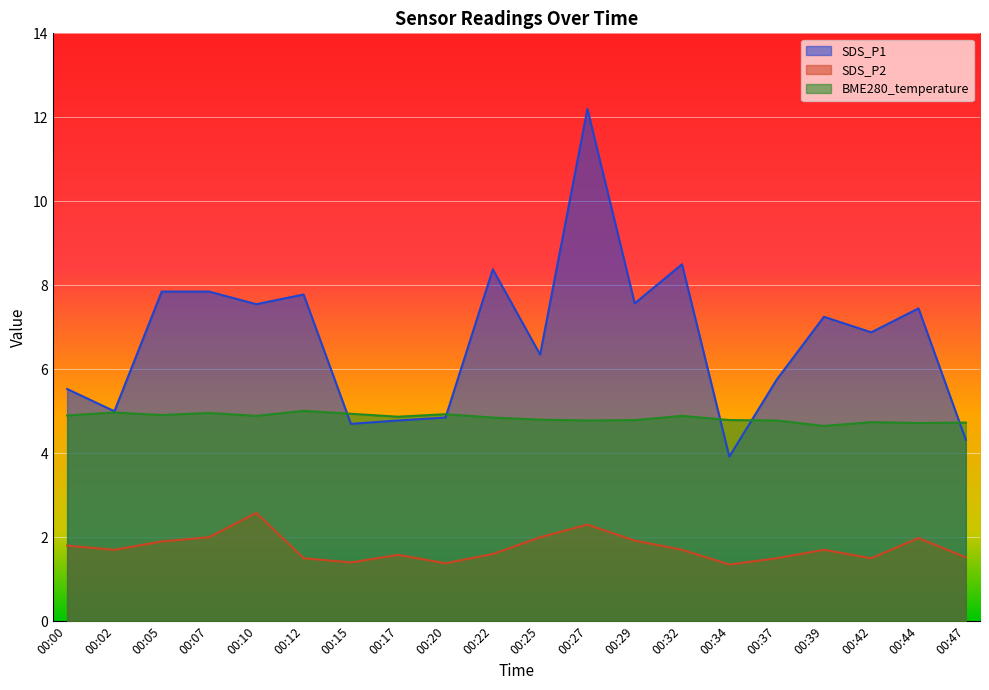

Where is the first local maximum for BME280_temperature?

00:02